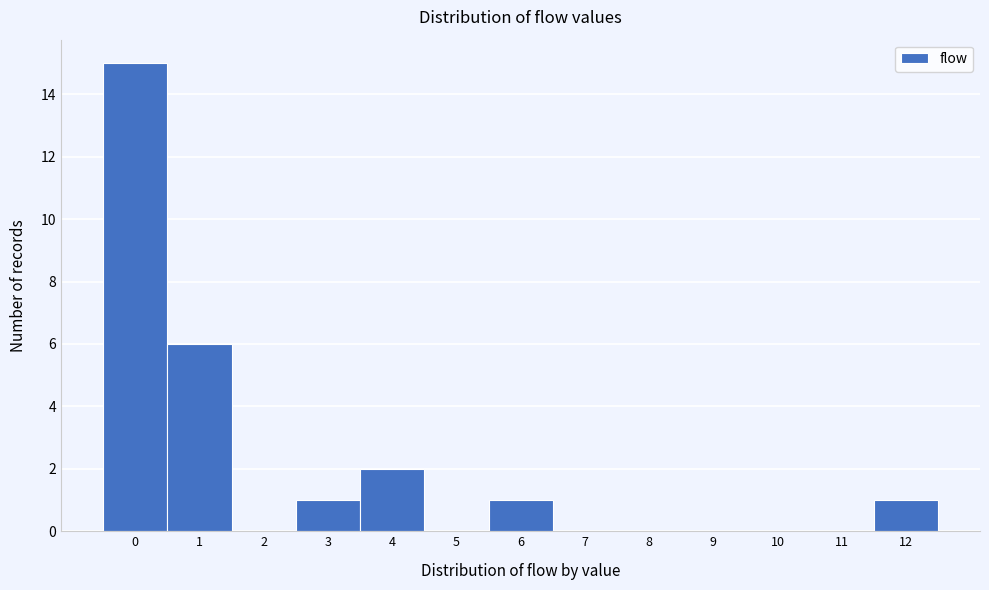

Reading left to right, transcribe all the data shown in this chart.

0=15	1=6	2=0	3=1	4=2	5=0	6=1	7=0	8=0	9=0	10=0	11=0	12=1